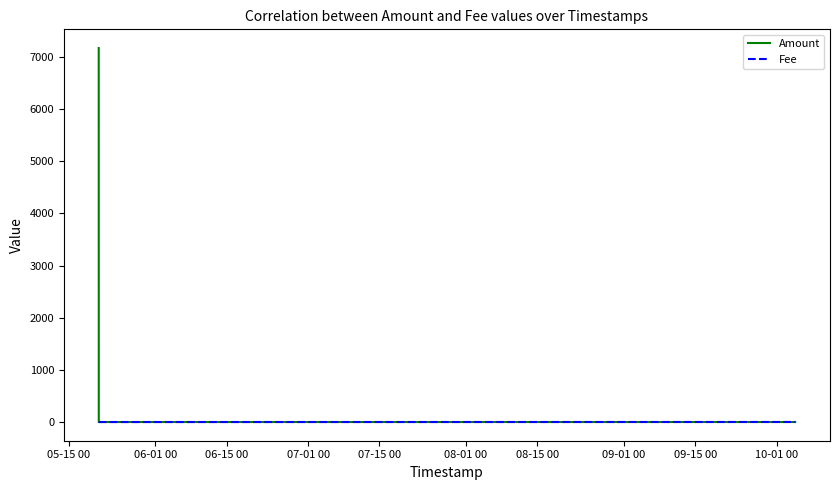

What is the difference between the maximum and minimum values in the Amount series?

7172.7